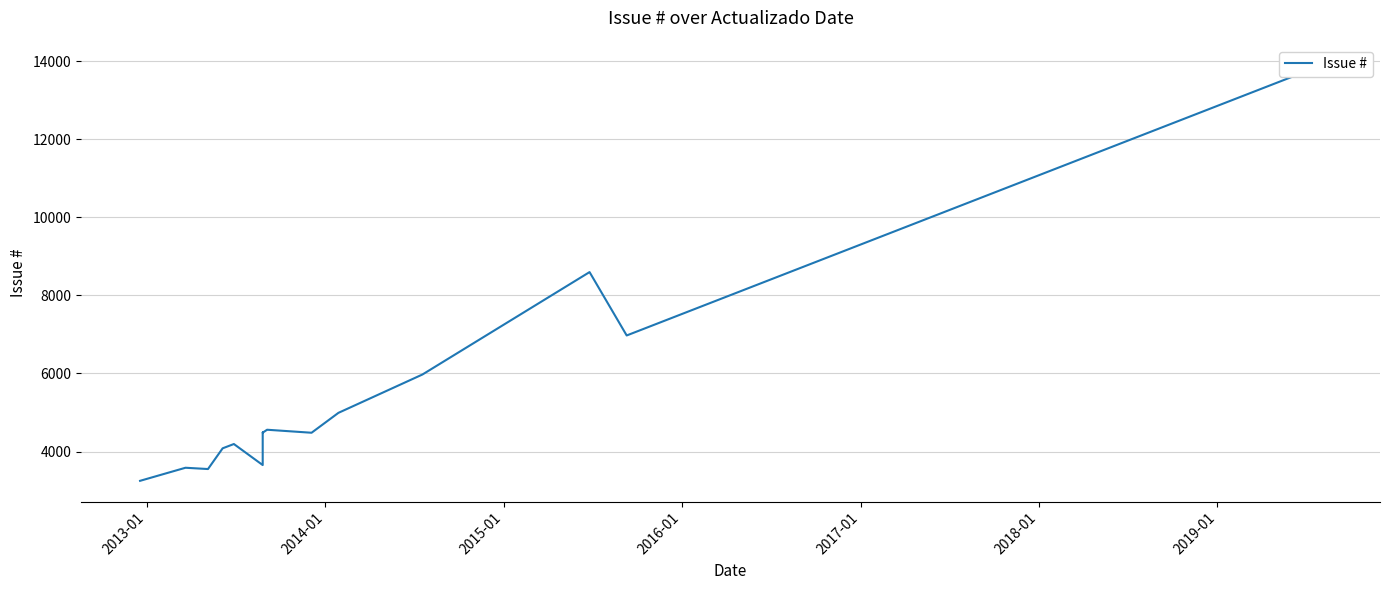

Reading left to right, list all the values displayed in this chart.

3249	3584	3551	4082	4192	3653	4484	4483	4550	4558	4481	4991	5974	8598	6974	13890